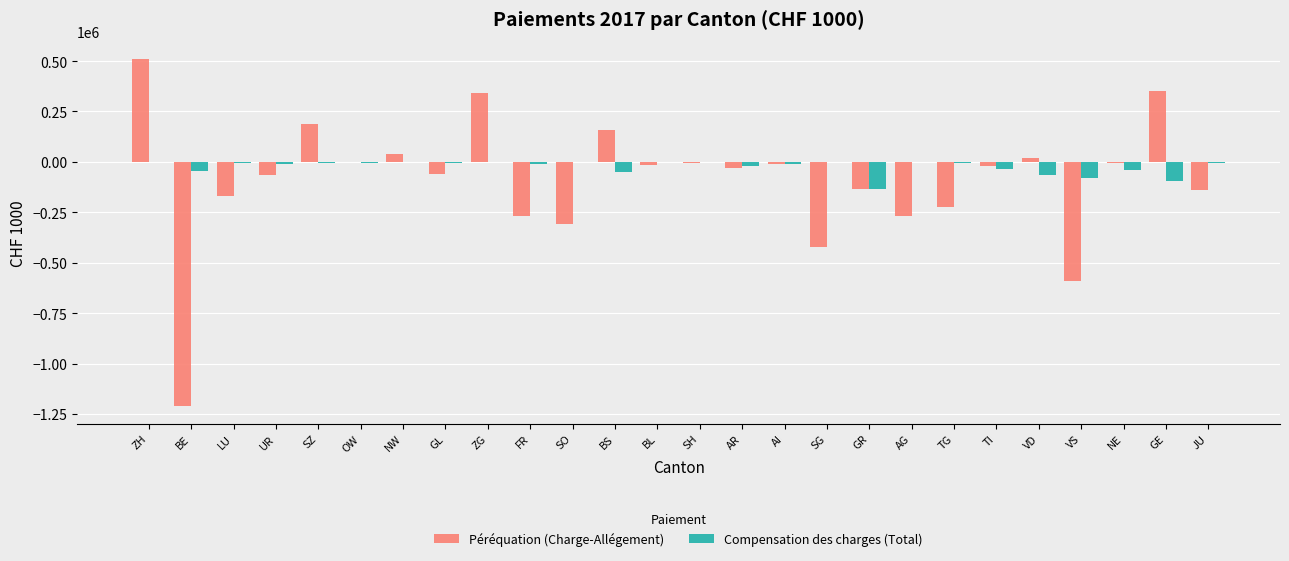

What is the sum of all Compensation des charges (Total) values?

-630819.6